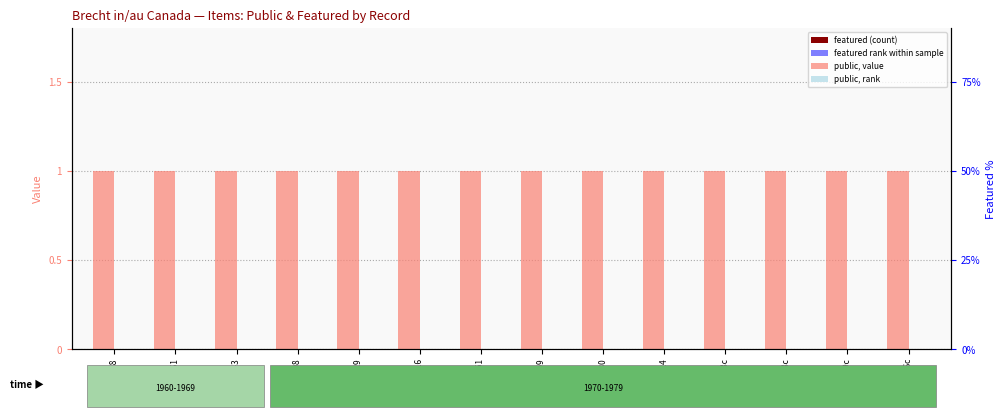

The value of public at Item 343c is 1. True or false?

False